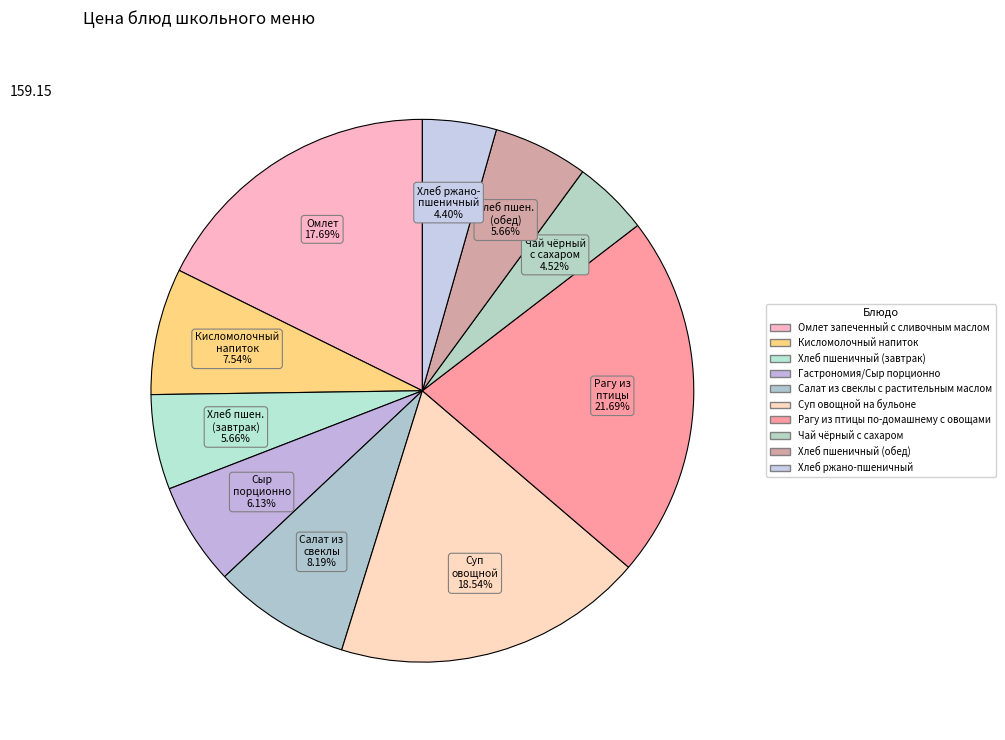

To the nearest percent, what is the average slice percentage?

10%